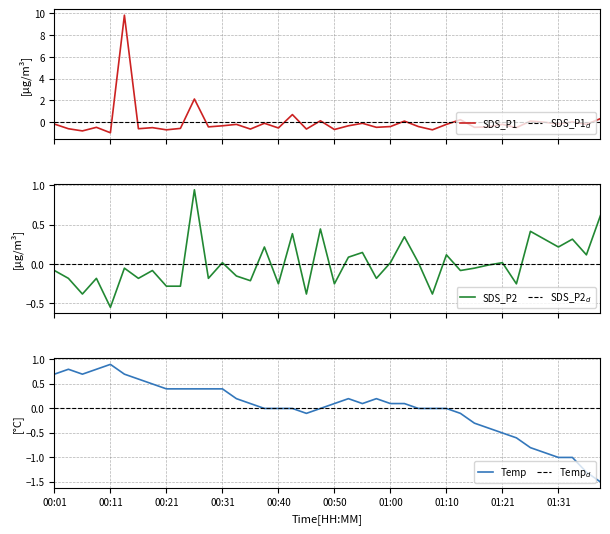

Is it true that Temp equals 0.4 at 00:31?

True